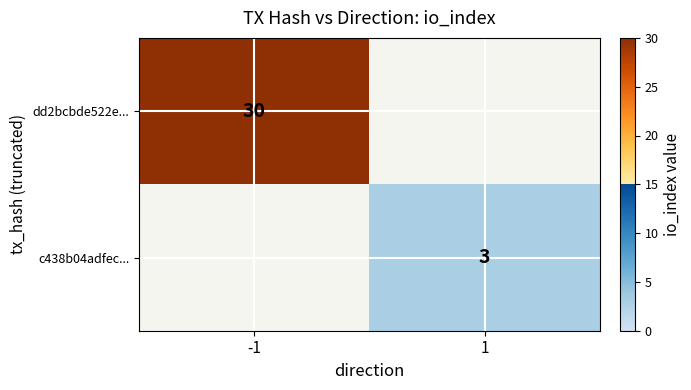

Which has a higher value, 1 or -1?

-1